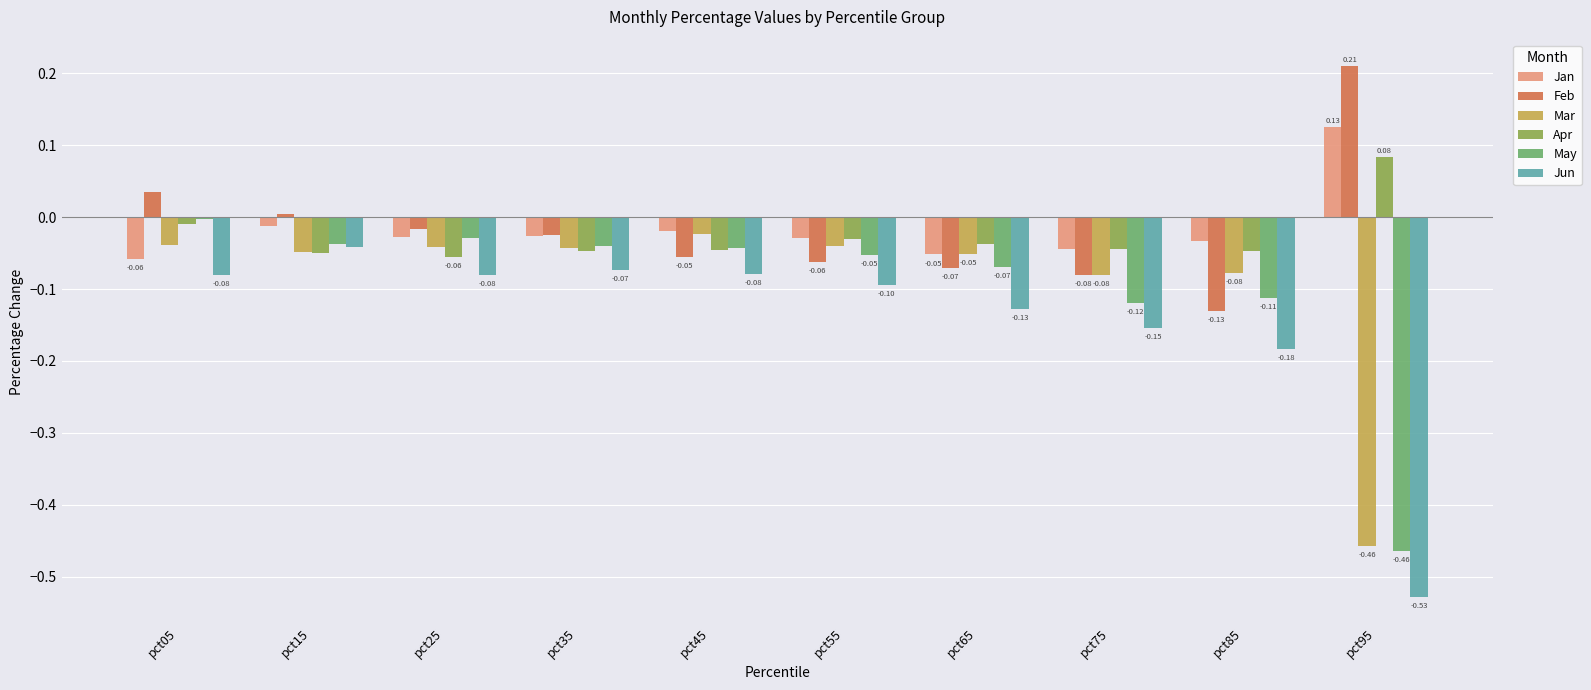

What is the total value across all series at pct85?

-0.6